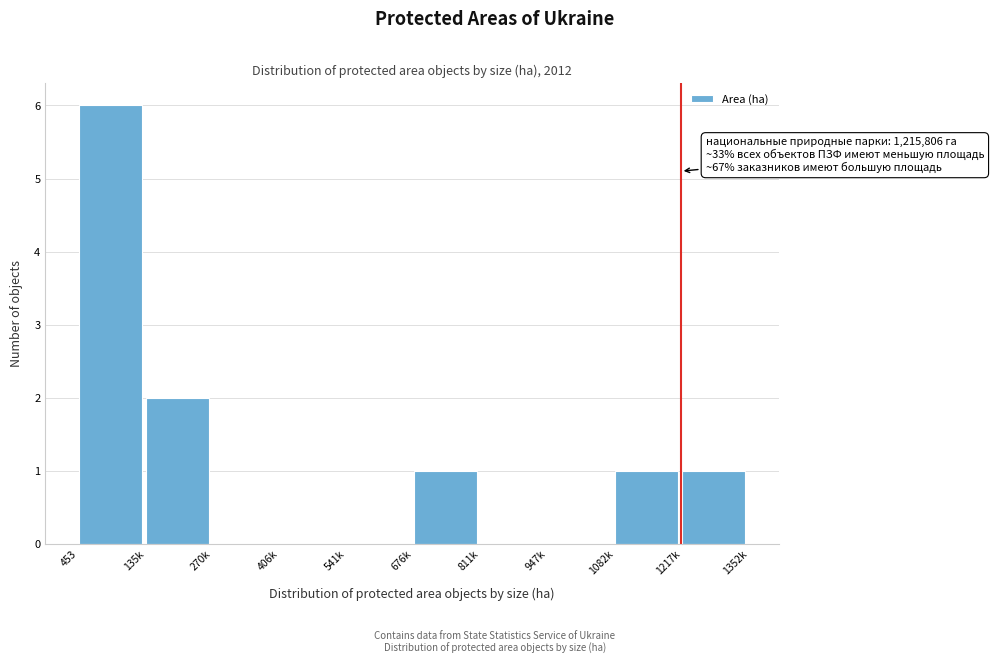

Reading left to right, what are all the values shown in this chart?

453=6	135k=2	270k=0	406k=0	541k=0	676k=1	811k=0	947k=0	1082k=1	1217k=1